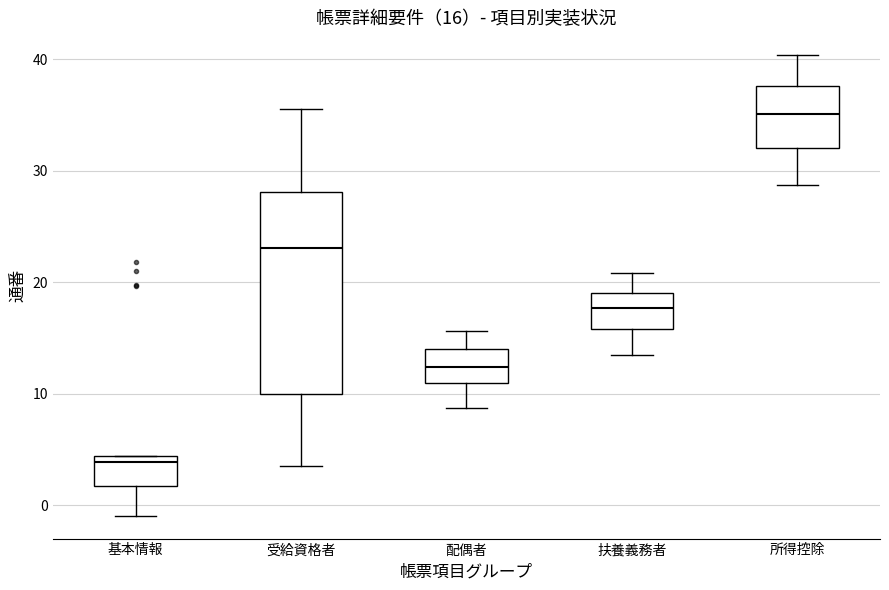

Which box is the tallest, from its lower edge to its upper edge?

受給資格者